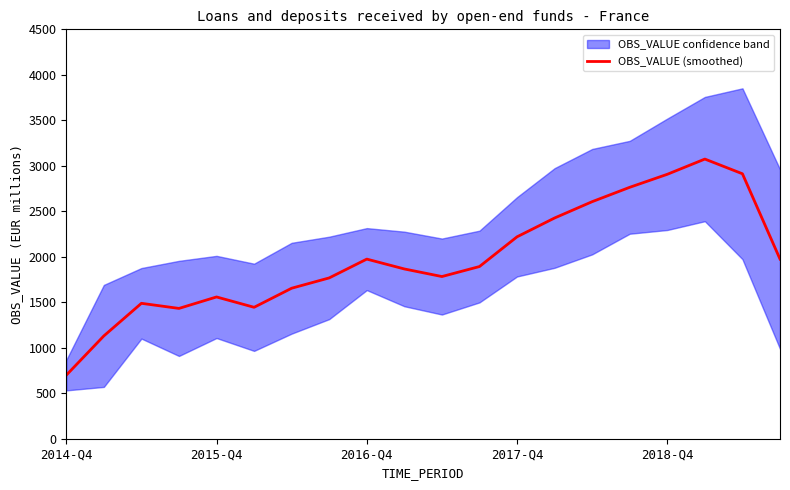

What is the average value?

1978.6